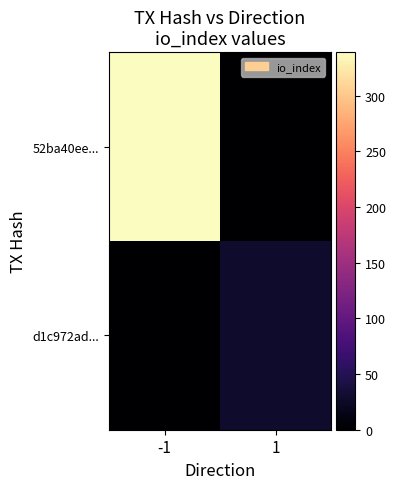

At 1, list the series in order from smallest to largest.

52ba40ee..., d1c972ad...